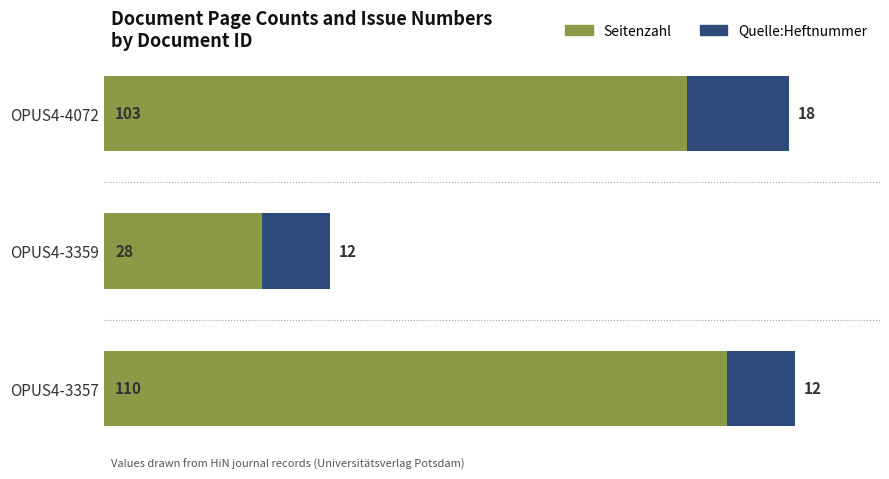

At which category is the sum across all series the highest?

OPUS4-3357